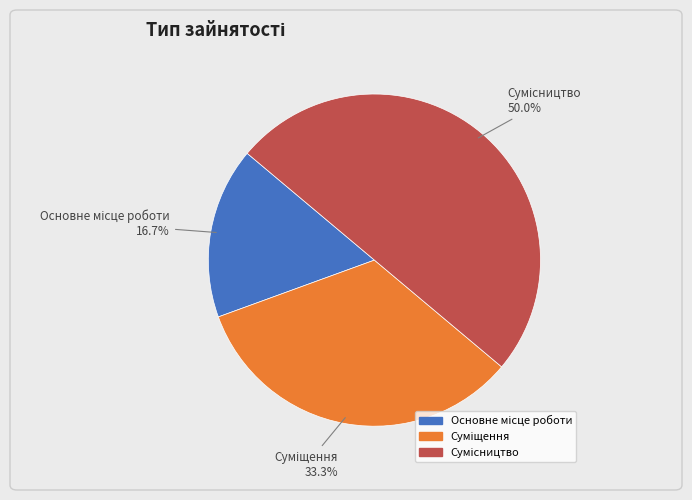

Do Суміщення and Основне місце роботи together represent more than half of the pie?

No